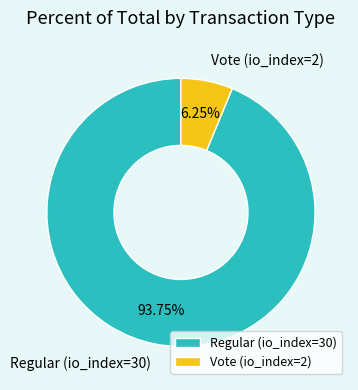

The Regular (io_index=30) slice represents 81% of the pie. True or false?

False